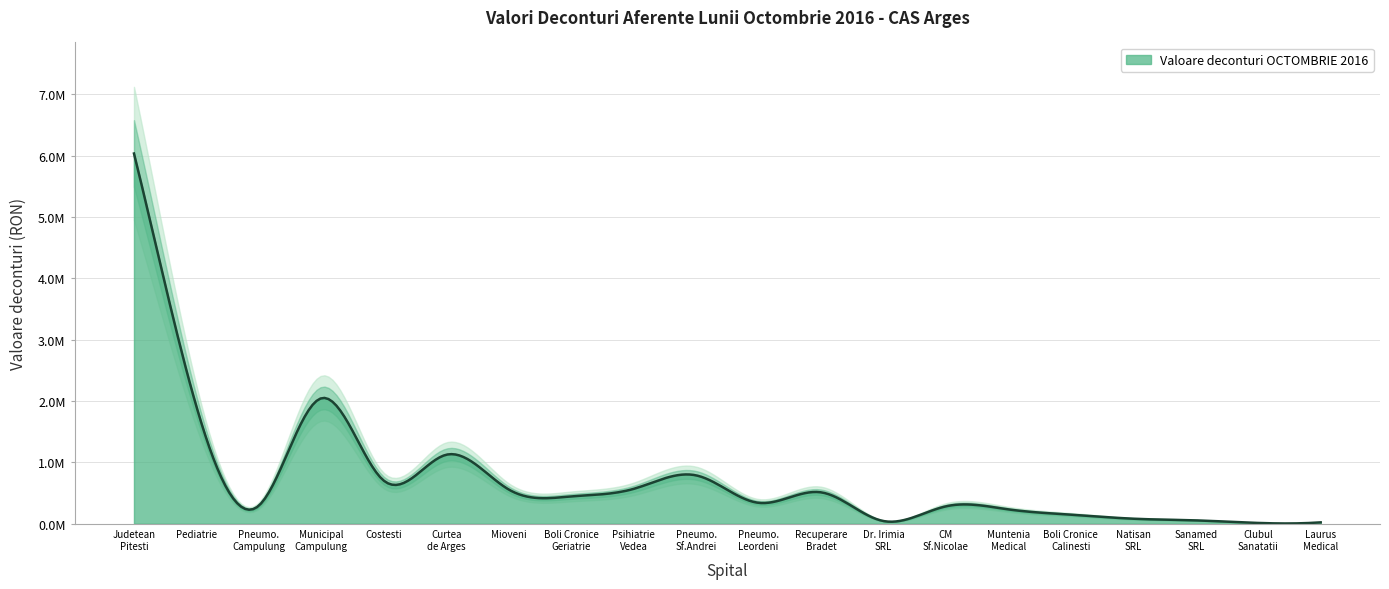

True or false: the data shows 511815.0 at SPITALUL DE RECUPERARE BRADET.

True